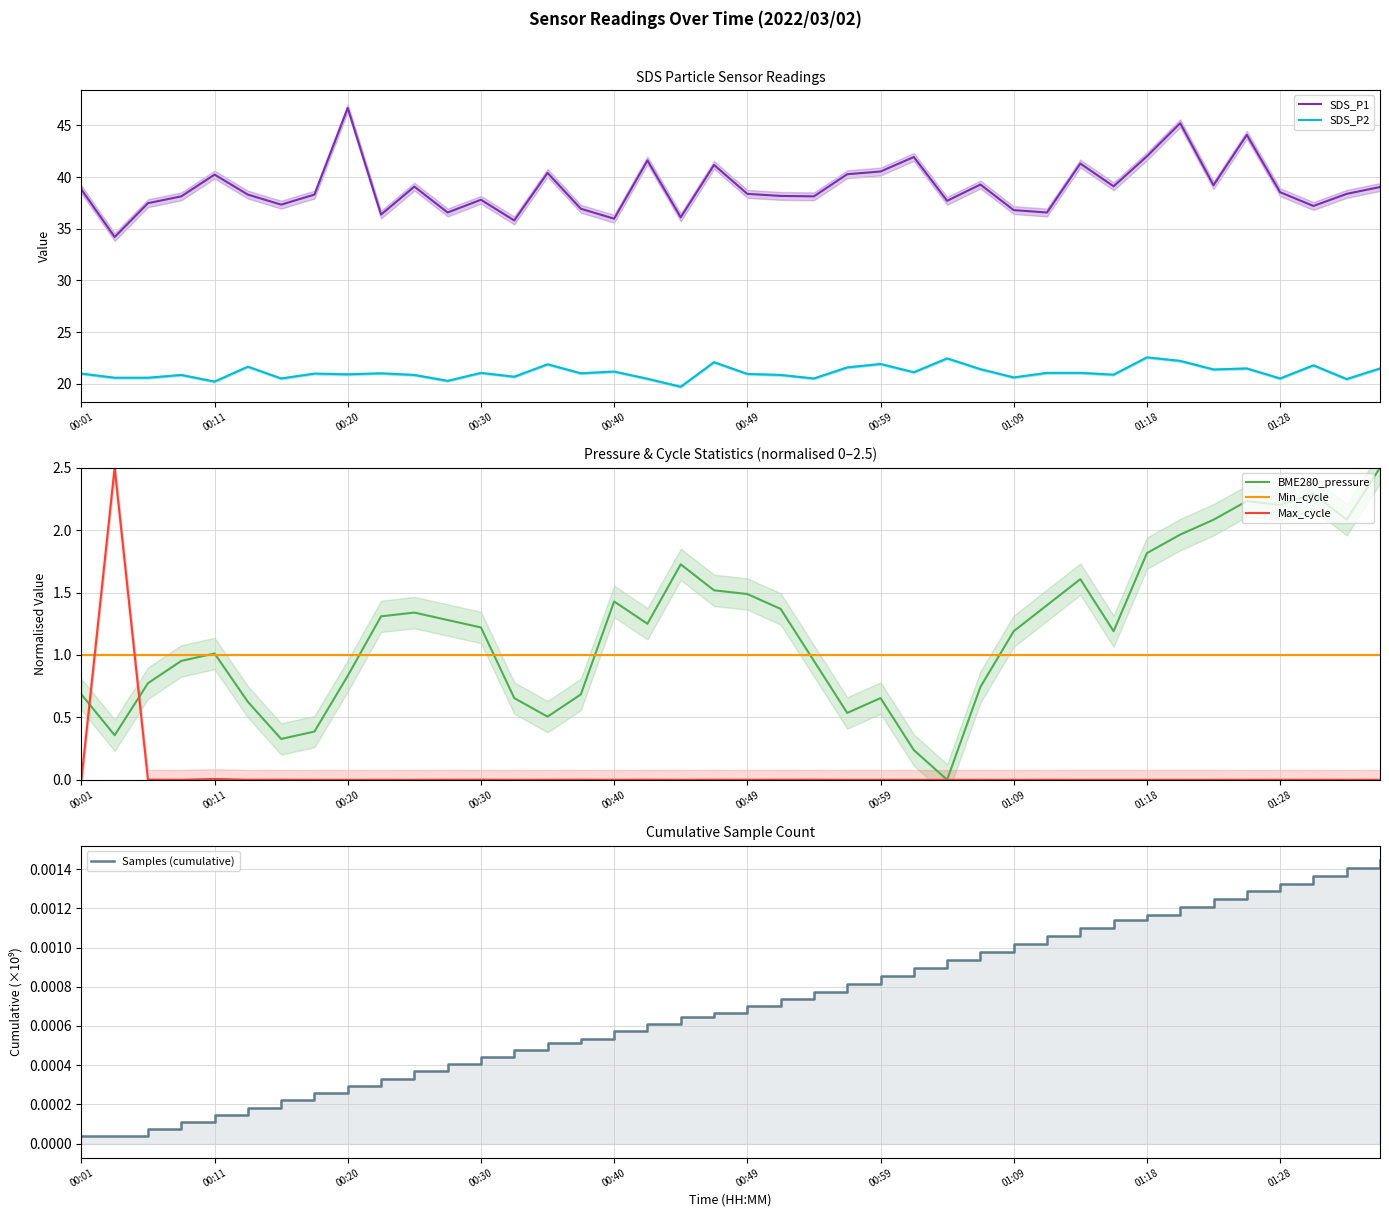

Reading left to right, what are all the values shown in this chart?

SDS_P1: 38.8	34.2	37.5	38.1	40.2	38.3	37.3	38.3	46.7	36.4	39.1	36.6	37.8	35.8	40.4	36.9	36.0	41.6	36.1	41.2	38.4	38.2	38.1	40.3	40.5	41.9	37.7	39.3	36.8	36.6	41.3	39.1	42.0	45.2	39.2	44.1	38.5	37.2	38.4	39.0
SDS_P2: 21.0	20.6	20.6	20.9	20.2	21.7	20.5	21.0	20.9	21.0	20.9	20.3	21.1	20.7	21.9	21.0	21.2	20.5	19.7	22.1	21.0	20.9	20.5	21.6	21.9	21.1	22.5	21.4	20.6	21.1	21.1	20.9	22.6	22.2	21.4	21.5	20.5	21.8	20.5	21.5
BME280_pressure: 0.7	0.4	0.8	1.0	1.0	0.6	0.3	0.4	0.8	1.3	1.3	1.3	1.2	0.7	0.5	0.7	1.4	1.2	1.7	1.5	1.5	1.4	1.0	0.5	0.7	0.2	0.0	0.7	1.2	1.4	1.6	1.2	1.8	2.0	2.1	2.2	2.2	2.3	2.1	2.5
Min_cycle: 1.0	1.0	1.0	1.0	1.0	1.0	1.0	1.0	1.0	1.0	1.0	1.0	1.0	1.0	1.0	1.0	1.0	1.0	1.0	1.0	1.0	1.0	1.0	1.0	1.0	1.0	1.0	1.0	1.0	1.0	1.0	1.0	1.0	1.0	1.0	1.0	1.0	1.0	1.0	1.0
Max_cycle: 0.0	2.5	0.0	0.0	0.0	0.0	0.0	0.0	0.0	0.0	0.0	0.0	0.0	0.0	0.0	0.0	0.0	0.0	0.0	0.0	0.0	0.0	0.0	0.0	0.0	0.0	0.0	0.0	0.0	0.0	0.0	0.0	0.0	0.0	0.0	0.0	0.0	0.0	0.0	0.0
Samples (cumulative): 0.0	0.0	0.0	0.0	0.0	0.0	0.0	0.0	0.0	0.0	0.0	0.0	0.0	0.0	0.0	0.0	0.0	0.0	0.0	0.0	0.0	0.0	0.0	0.0	0.0	0.0	0.0	0.0	0.0	0.0	0.0	0.0	0.0	0.0	0.0	0.0	0.0	0.0	0.0	0.0